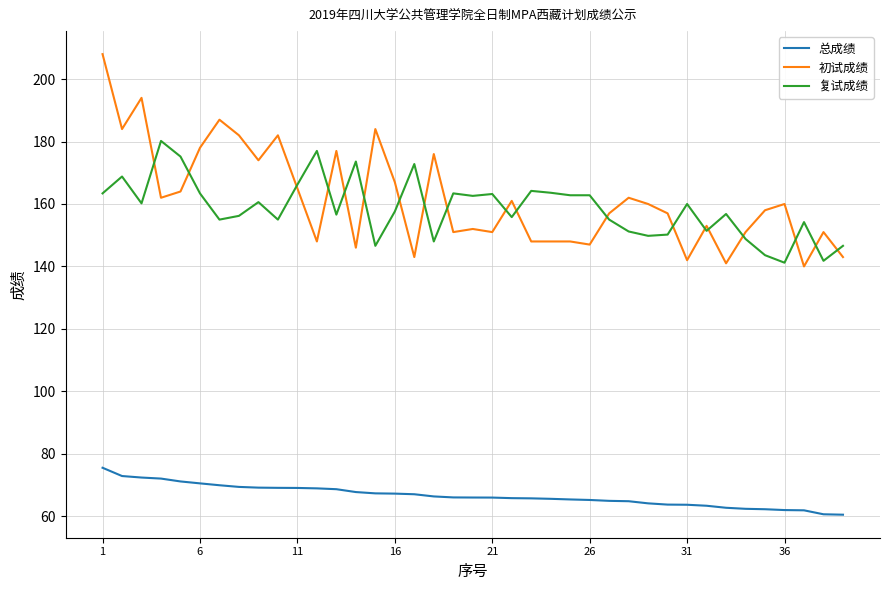

What are all the series names shown in the legend?

总成绩, 初试成绩, 复试成绩